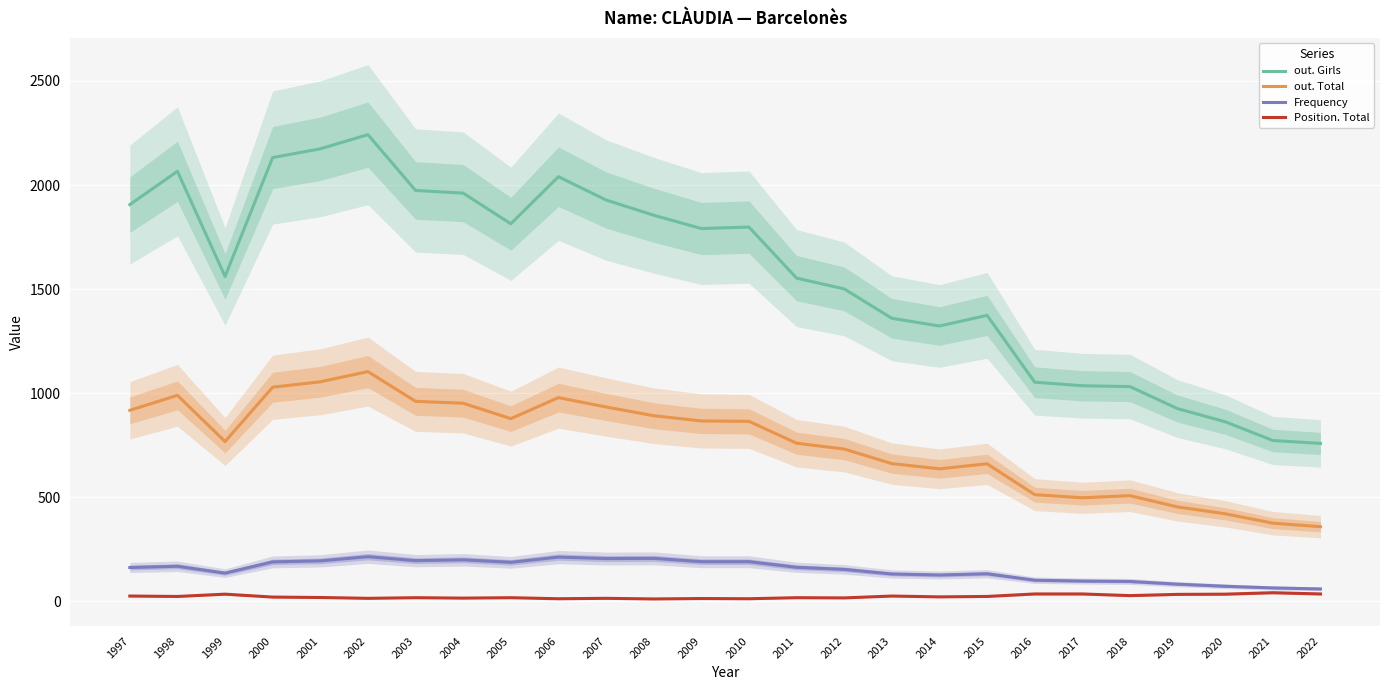

Rank the series at 2015 from lowest to highest value.

Position. Total, Frequency, out. Total, out. Girls